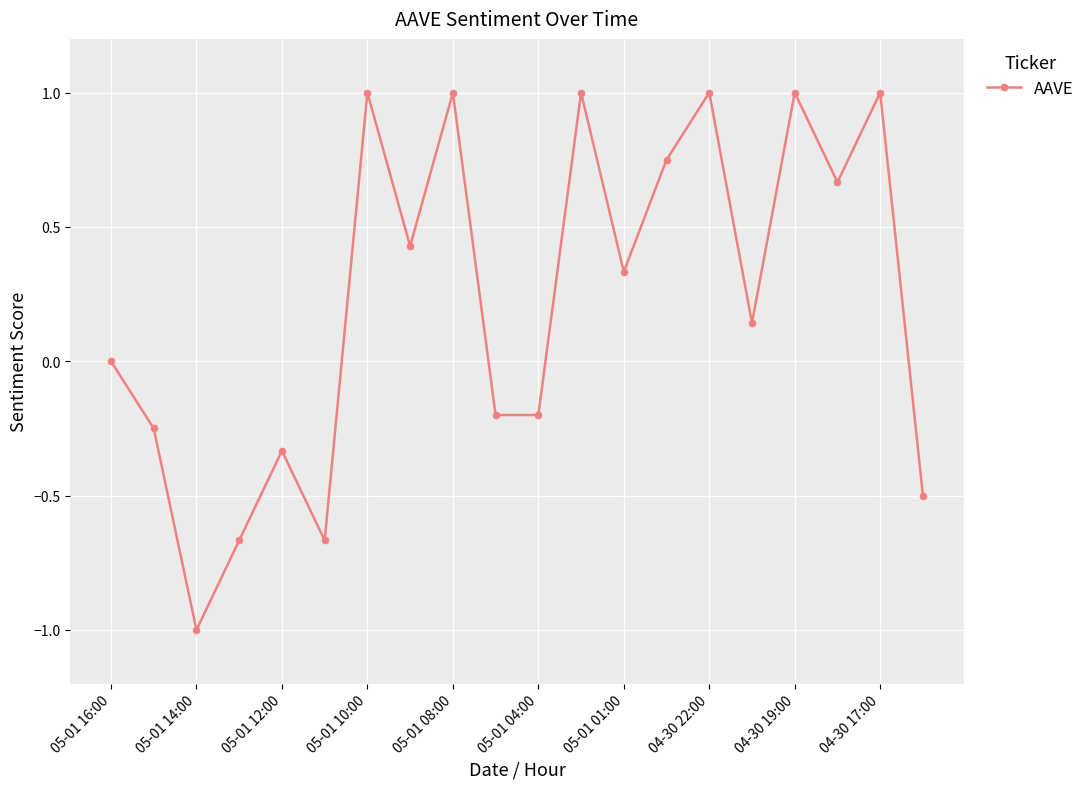

True or false: the data has more than 2 interior local peaks.

True